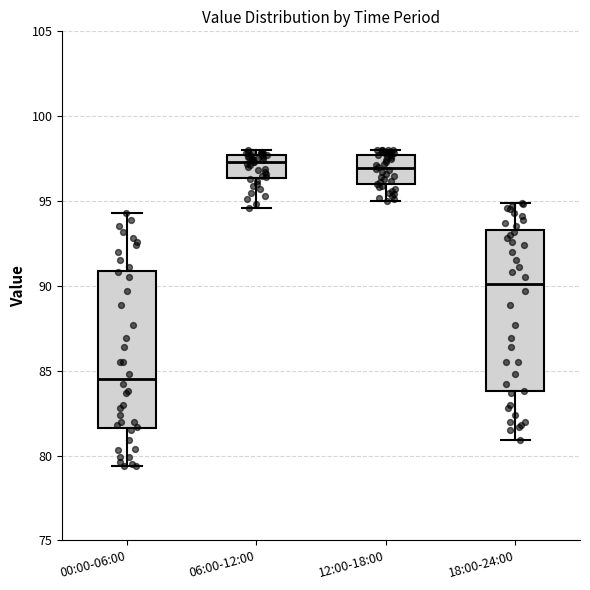

Where does the lower whisker of the box for 12:00-18:00 end on the y-axis? The values are not printed on the chart, so give them approximately, as read against the axis.

95.0